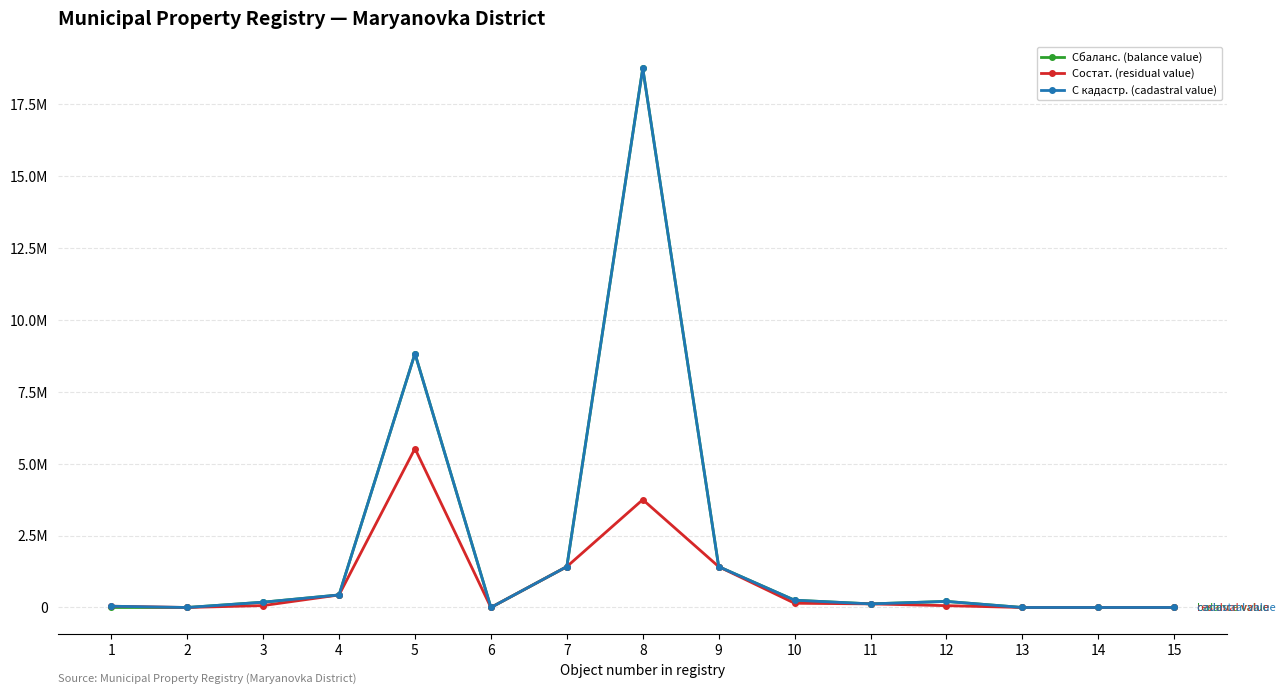

Does the chart have visible grid lines?

Yes